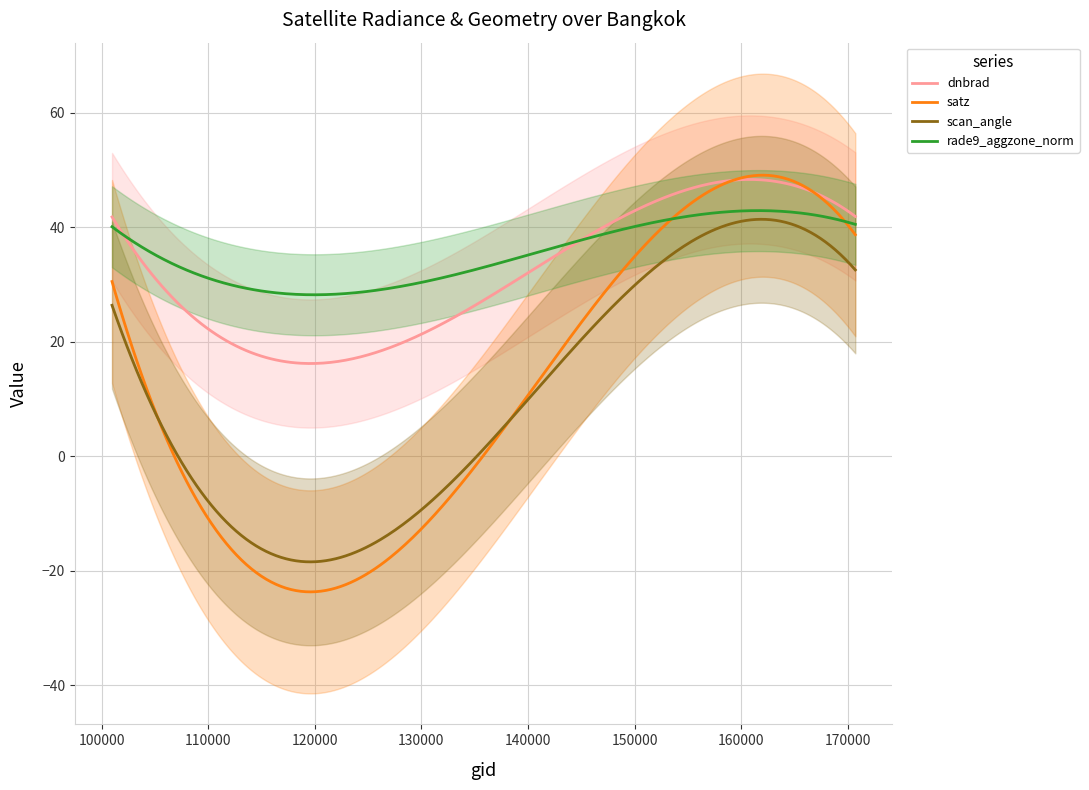

True or false: dnbrad and scan_angle cross at least once.

False